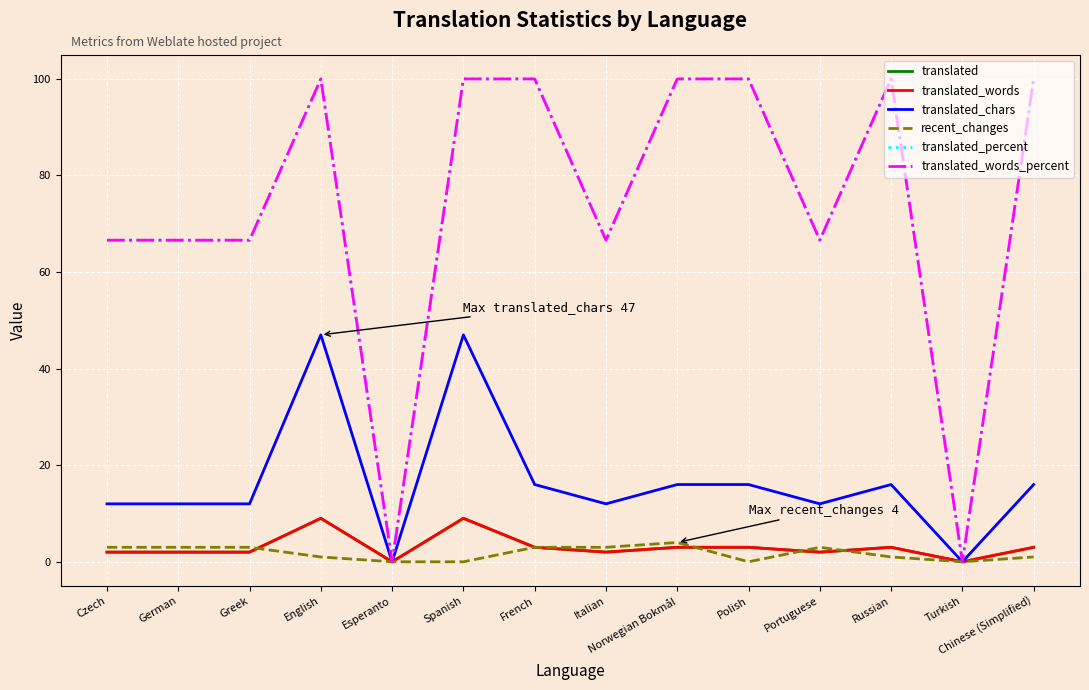

What is the difference between the maximum and second lowest values in the recent_changes series?

4.0